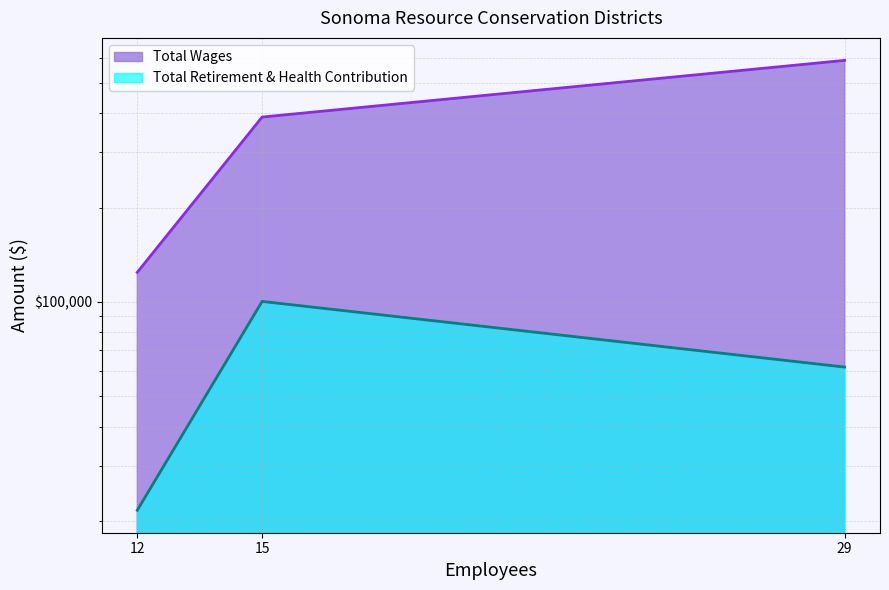

What is the difference between the maximum and minimum values?

465559